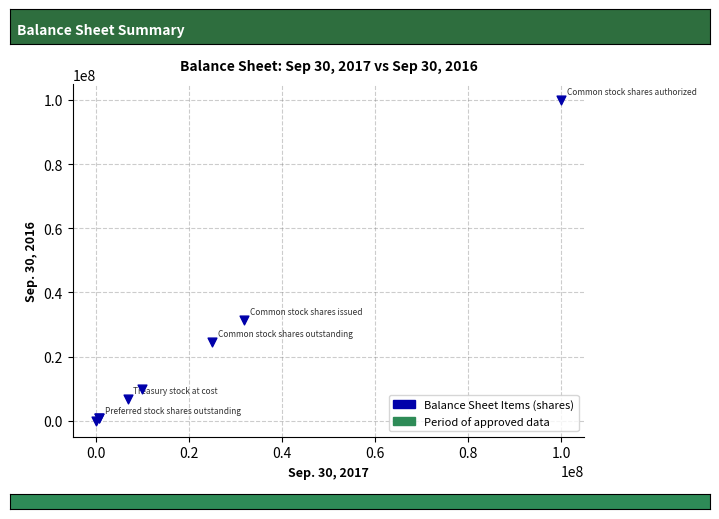

What Y value in the scatter plot is closest to 50000000?

31489331.0